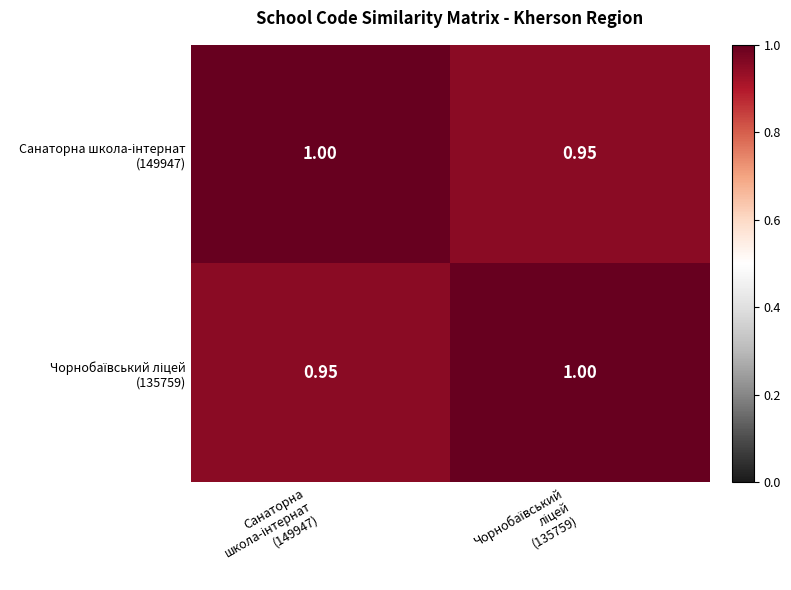

Count the number of data series in this chart.

2